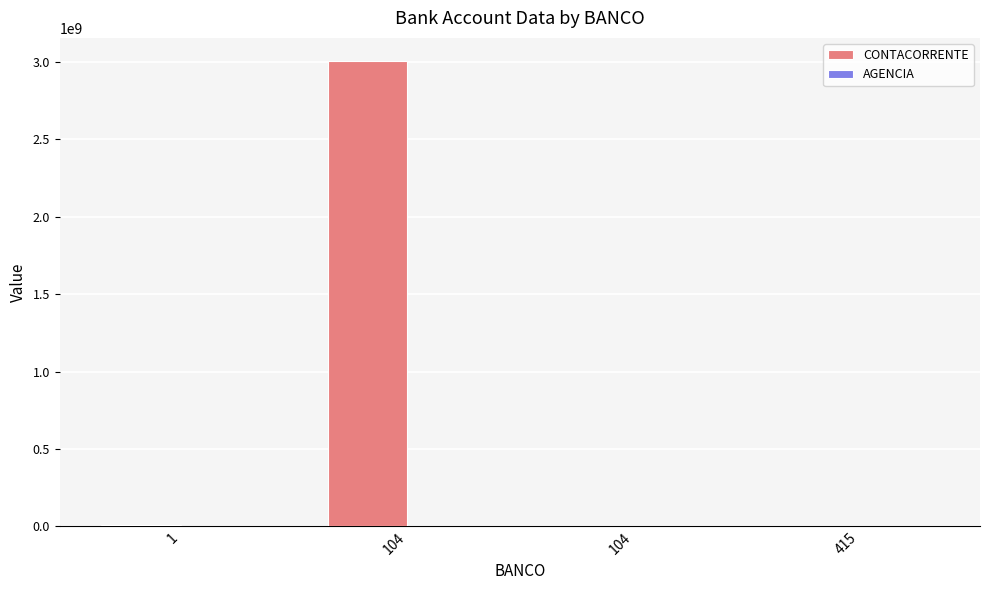

At how many categories does at least one series exceed 1945657650?

1